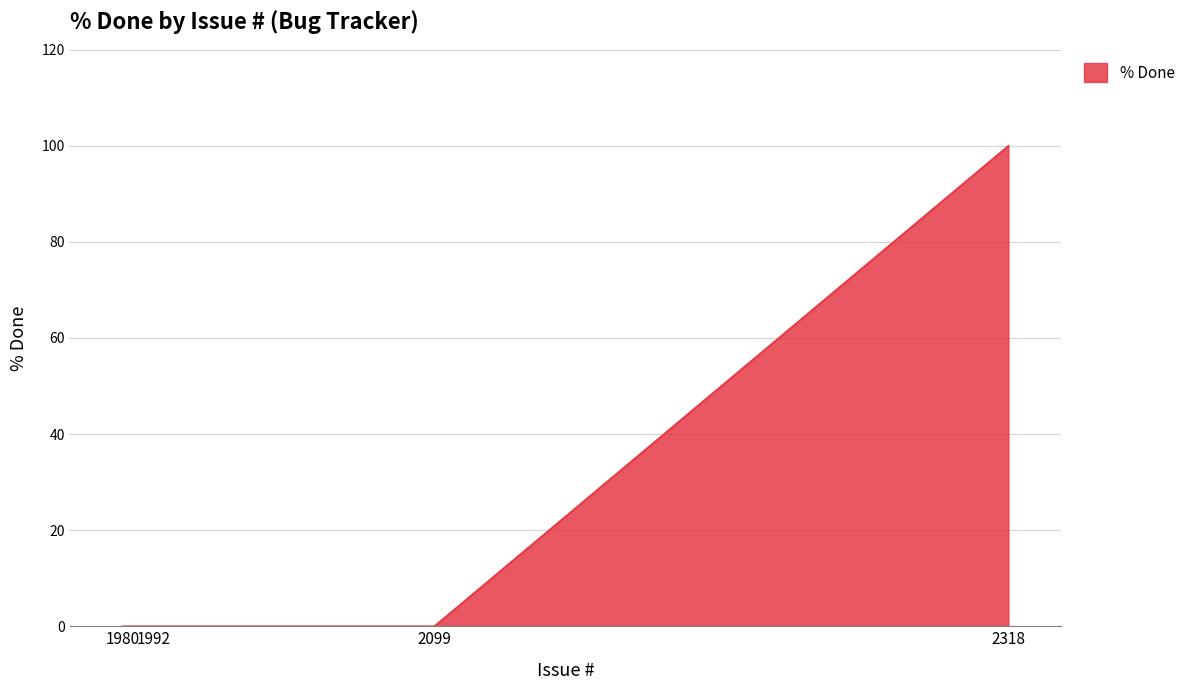

What is the difference between the values at 1980 and 2318?

100